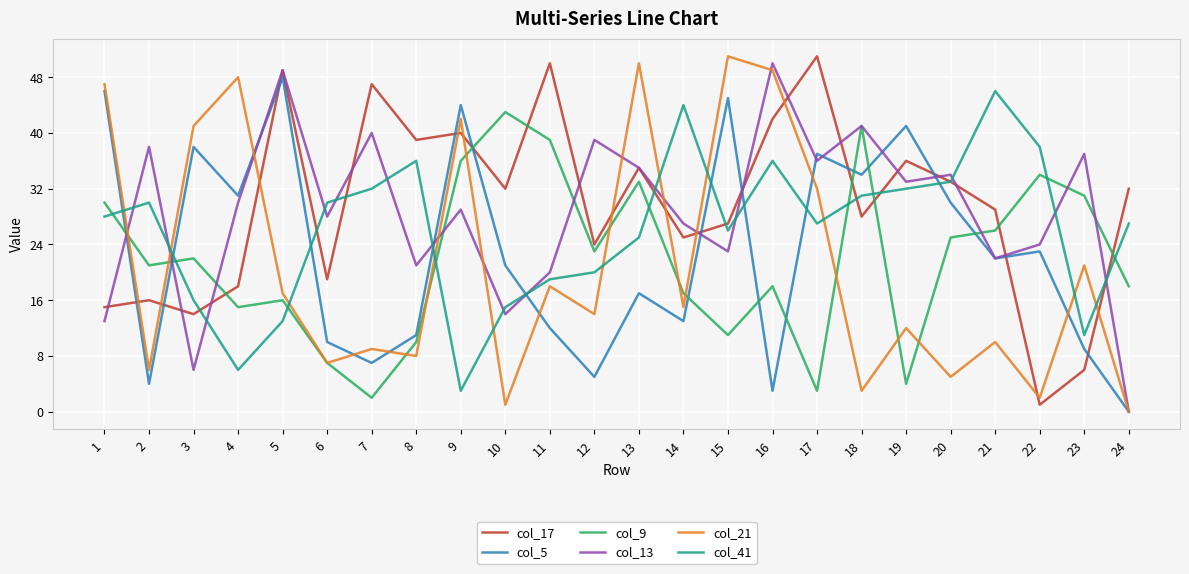

Which series has the widest spread of values?

col_21